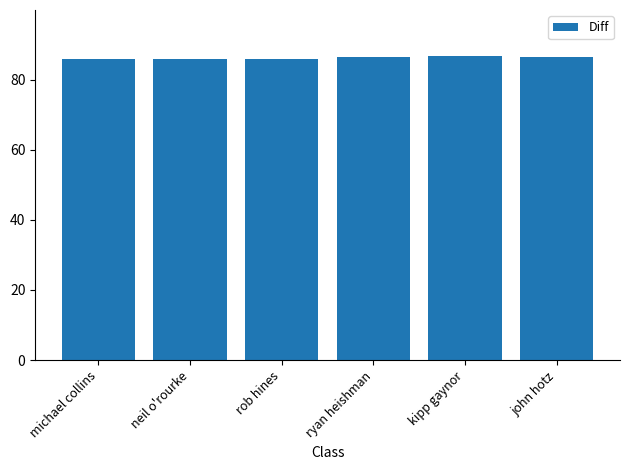

Are the bars horizontal?

No